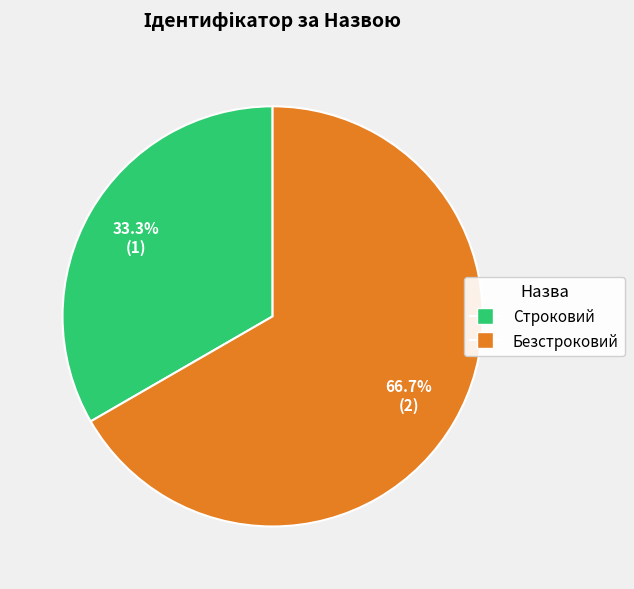

To the nearest percent, what is the difference between the Безстроковий and Строковий slice percentages?

33%